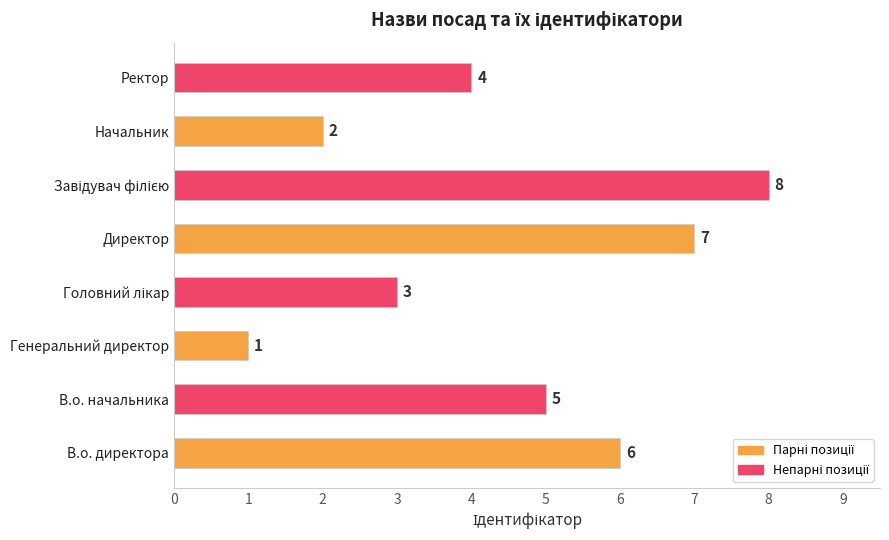

Count the values in the range 3 to 7.

5